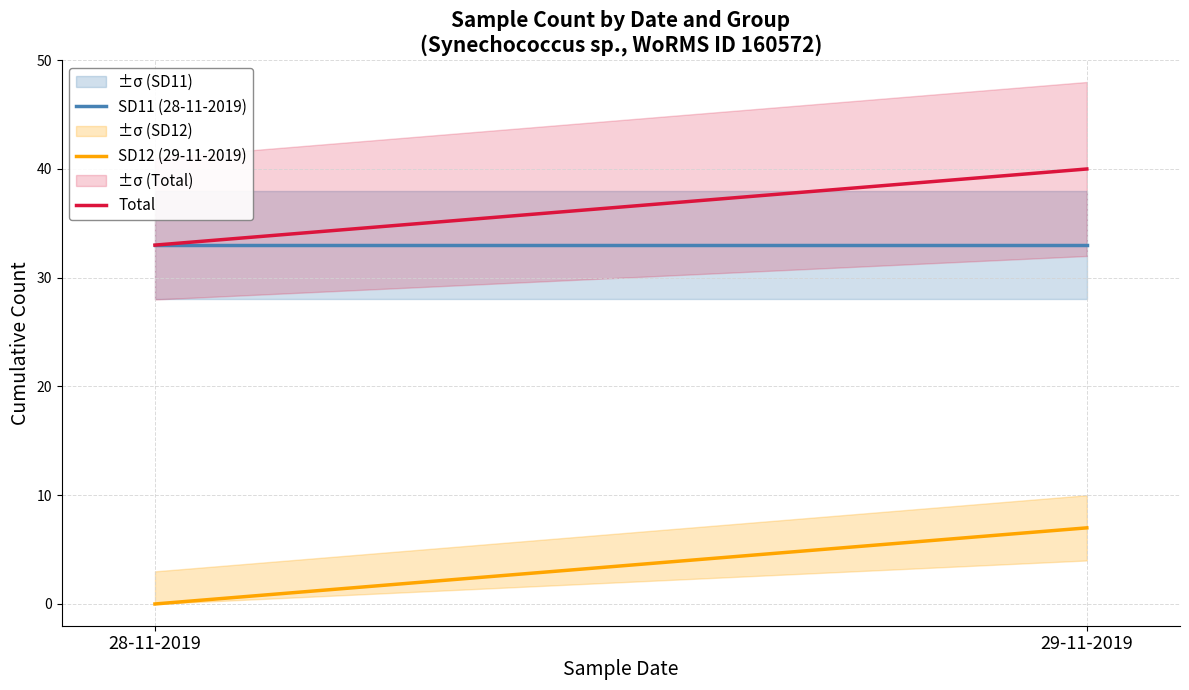

Which series has the largest range (max minus min)?

SD12 (29-11-2019)